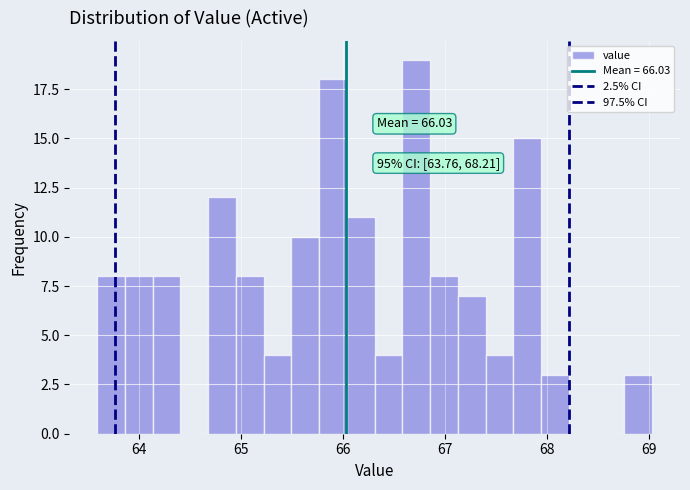

Around what value on the x-axis is the tallest bar? Give the approximate position of its centre, as read against the axis.

66.7